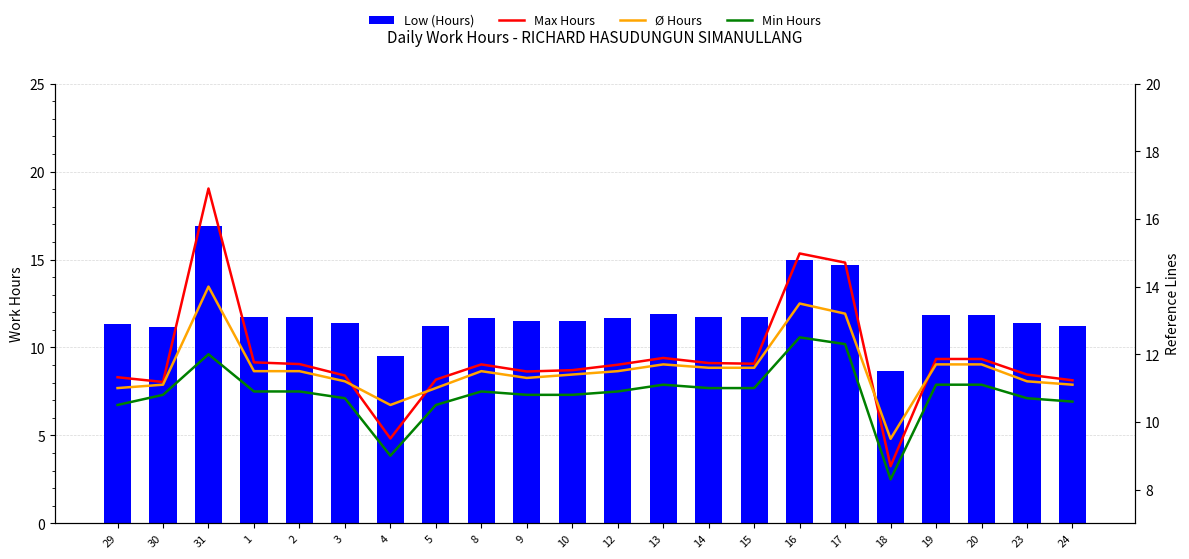

Reading left to right, extract all data points from this chart.

Low (Hours): 11.3	11.2	16.9	11.8	11.7	11.4	9.5	11.2	11.7	11.5	11.5	11.7	11.9	11.7	11.7	15.0	14.7	8.7	11.9	11.9	11.4	11.2
Max Hours: 11.3	11.2	16.9	11.8	11.7	11.4	9.5	11.2	11.7	11.5	11.5	11.7	11.9	11.7	11.7	15.0	14.7	8.7	11.9	11.9	11.4	11.2
Avg Hours: 11.0	11.1	14.0	11.5	11.5	11.2	10.5	11.0	11.5	11.3	11.4	11.5	11.7	11.6	11.6	13.5	13.2	9.5	11.7	11.7	11.2	11.1
Min Hours: 10.5	10.8	12.0	10.9	10.9	10.7	9.0	10.5	10.9	10.8	10.8	10.9	11.1	11.0	11.0	12.5	12.3	8.3	11.1	11.1	10.7	10.6